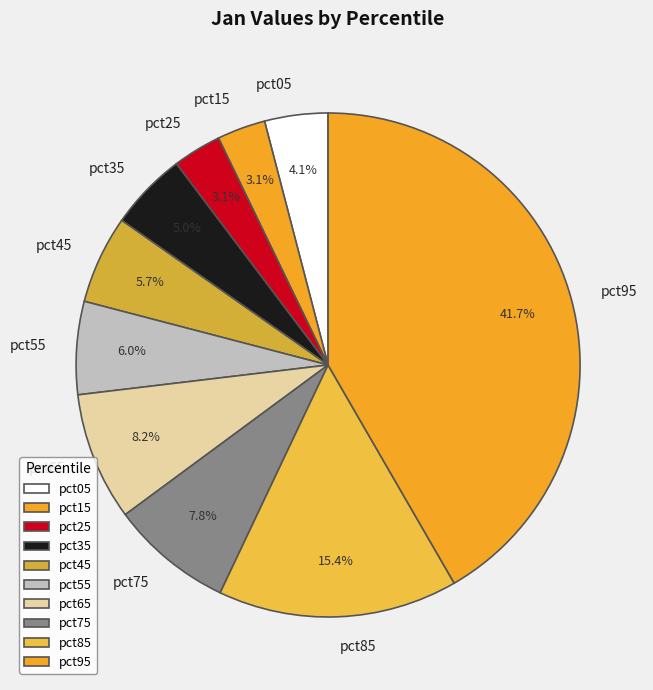

Is it true that pct45 is 18% of the pie?

False